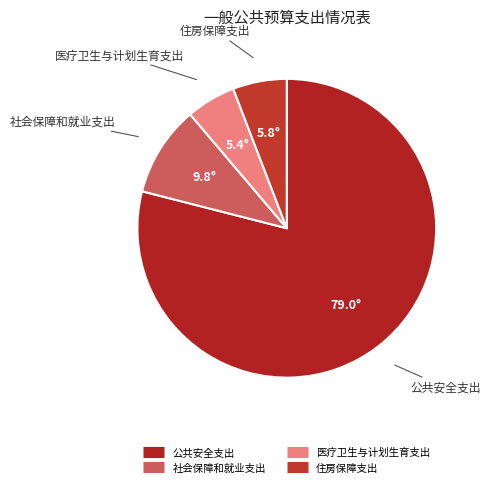

Does any single category account for the majority?

Yes